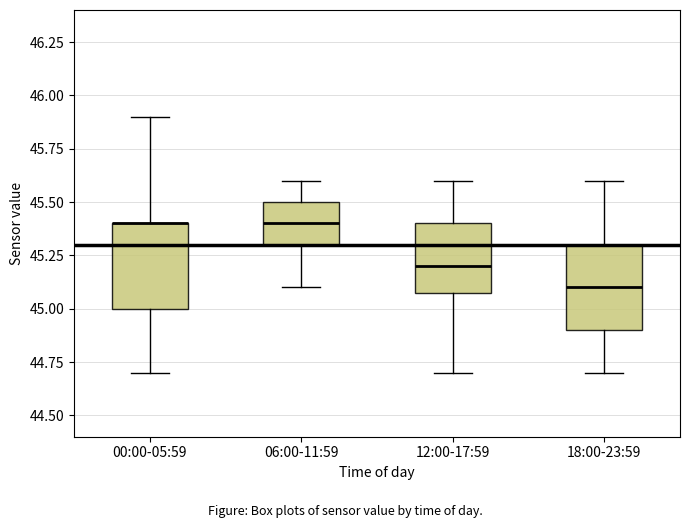

Reading left to right, transcribe this box plot: for each box, give where its median line is, the range the box spans, and where its two whiskers end, as read against the y-axis. The values are not printed on the chart, so give them approximately, as read against the axis.

00:00-05:59: median 45.4 (drawn on the box's upper edge), box 45.0 to 45.4, whiskers 44.7 to 45.9
06:00-11:59: median 45.4, box 45.3 to 45.5, whiskers 45.1 to 45.6
12:00-17:59: median 45.2, box 45.1 to 45.4, whiskers 44.7 to 45.6
18:00-23:59: median 45.1, box 44.9 to 45.3, whiskers 44.7 to 45.6